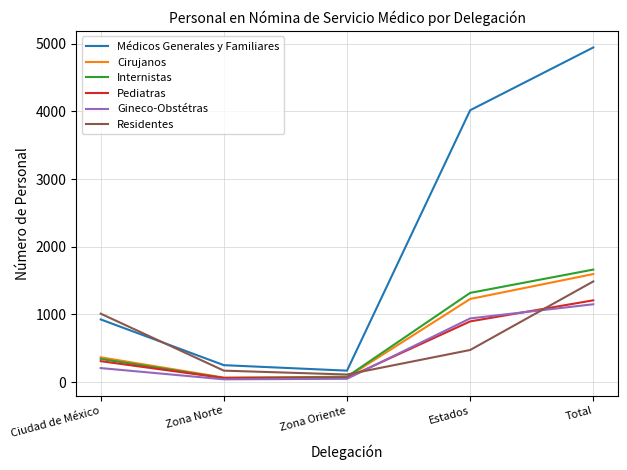

Read the Cirujanos value at Zona Norte, to the nearest 100.

100